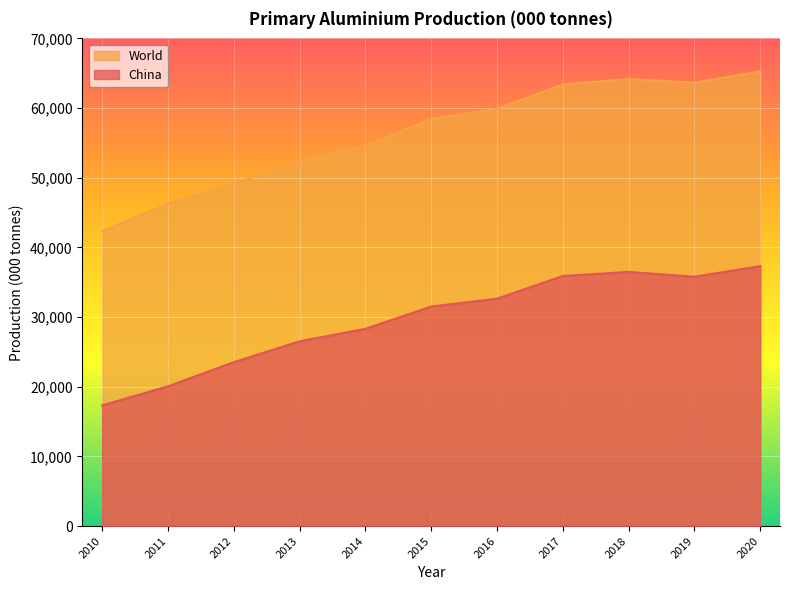

Which series changed the most between 2010 and 2011?

World